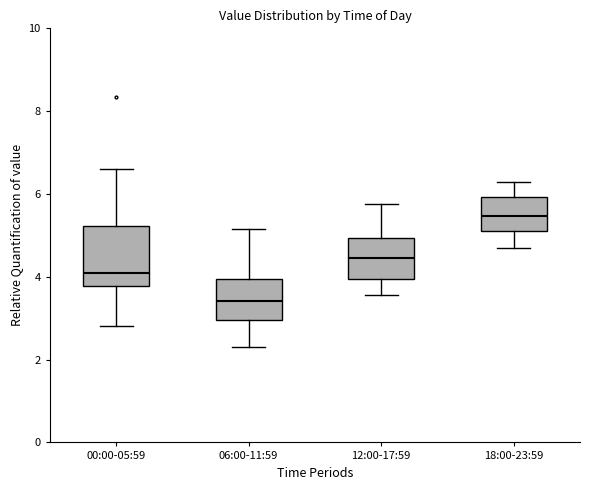

Reading left to right, read every box against the y-axis: the position of its median line, the range the box covers, and the ends of its whiskers. The values are not printed on the chart, so give them approximately, as read against the axis.

00:00-05:59: median 4.2, box 3.8 to 5.2, whiskers 2.8 to 6.6
06:00-11:59: median 3.4, box 3.0 to 4.0, whiskers 2.4 to 5.2
12:00-17:59: median 4.4, box 4.0 to 5.0, whiskers 3.6 to 5.8
18:00-23:59: median 5.4, box 5.2 to 6.0, whiskers 4.8 to 6.4